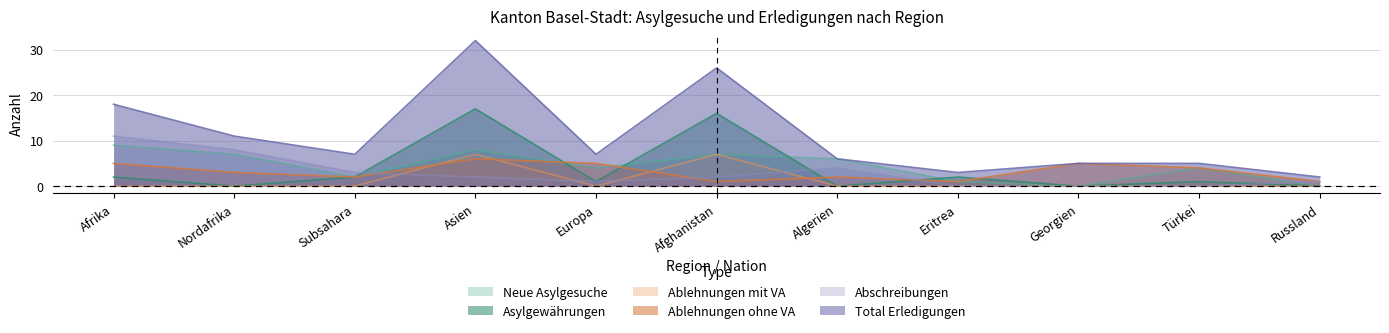

Where is Ablehnungen mit VA nearest to the value 3?

Afrika